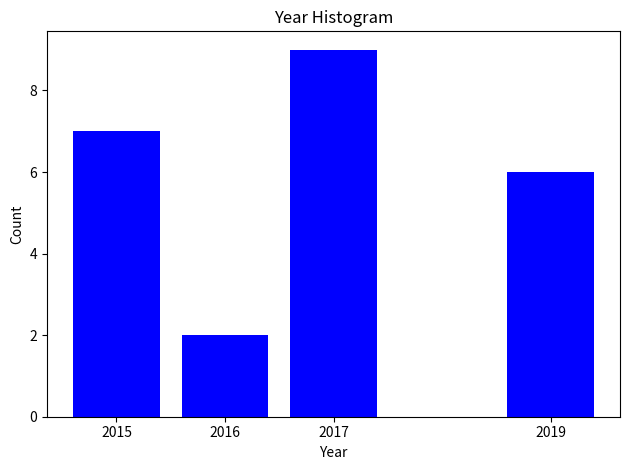

Reading right to left, transcribe all the data shown in this chart.

2019=6	2017=9	2016=2	2015=7